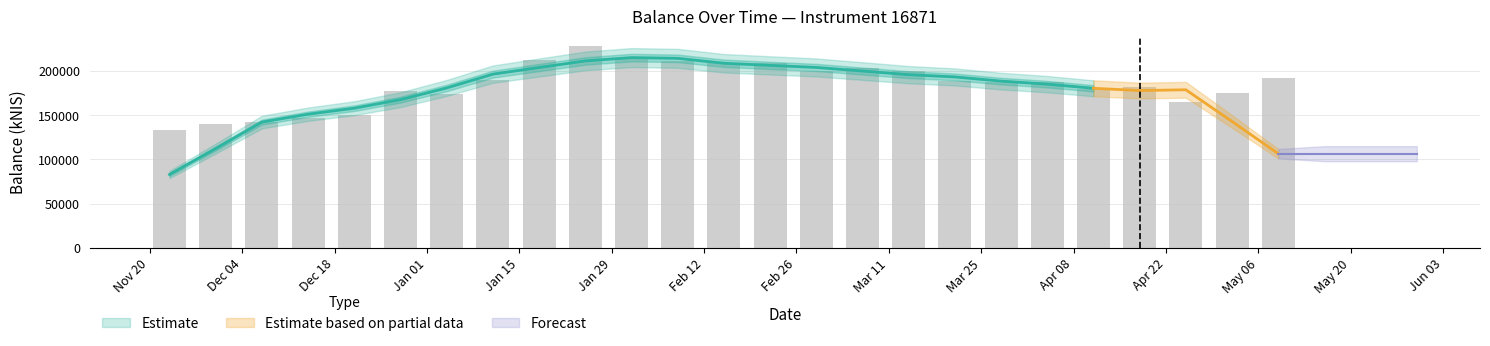

What is the change in value from 2023-12-28 to 2024-02-29?

+22529.3